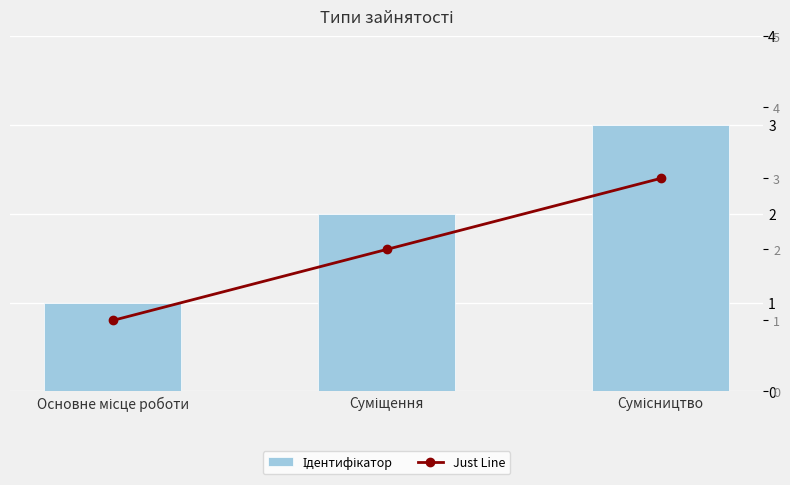

Count the Ідентифікатор values in the range 1 to 3.

3